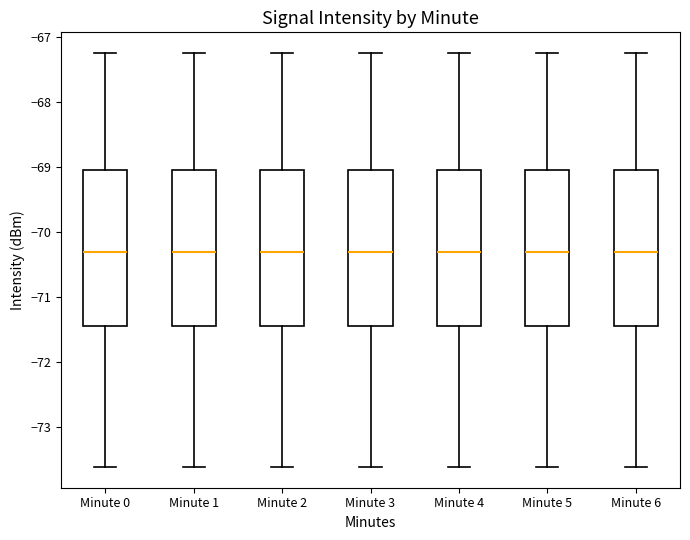

Where does the lower whisker of the box for Minute 6 end on the y-axis? The values are not printed on the chart, so give them approximately, as read against the axis.

-73.6